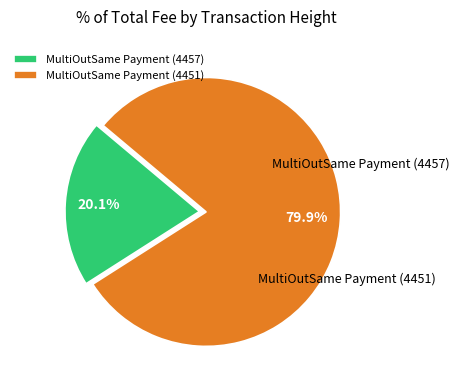

Is it true that MultiOutSame Payment (4451) is 91% of the pie?

False